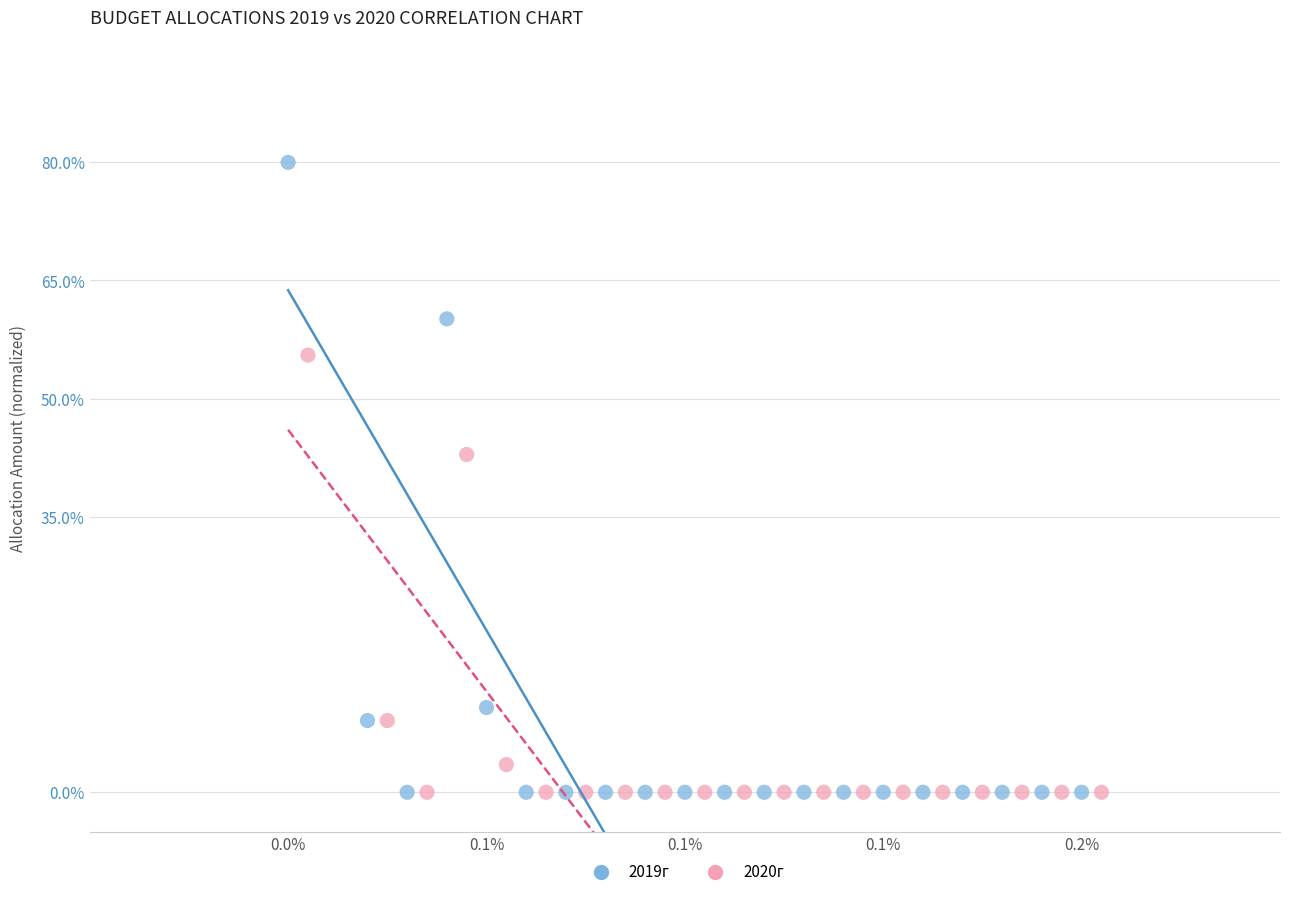

What are all the series names shown in the legend?

2019г, 2020г